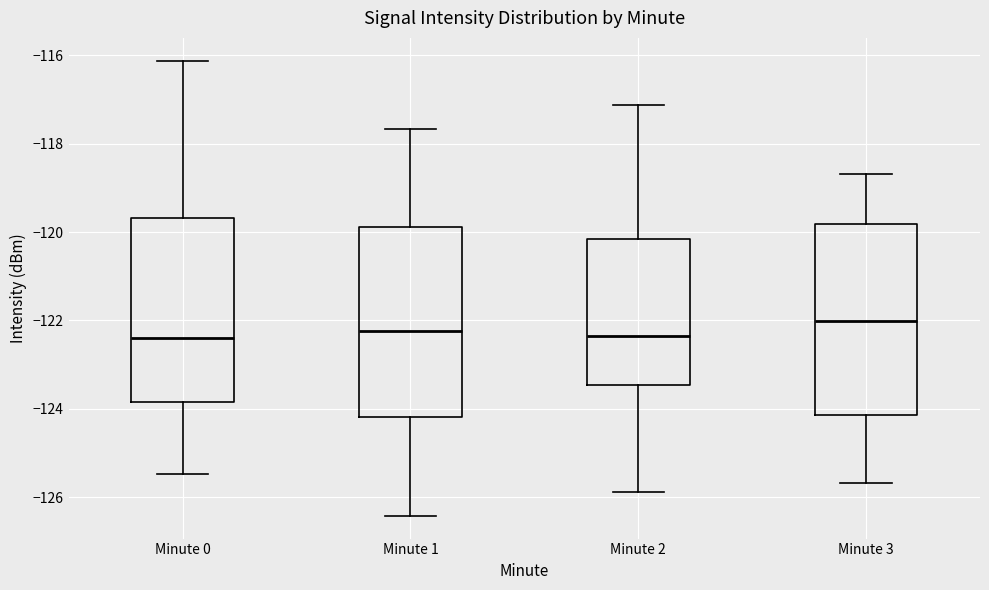

Reading left to right, transcribe this box plot: for each box, give where its median line is, the range the box spans, and where its two whiskers end, as read against the y-axis. The values are not printed on the chart, so give them approximately, as read against the axis.

Minute 0: median -122.4, box -123.8 to -119.6, whiskers -125.4 to -116.2
Minute 1: median -122.2, box -124.2 to -119.8, whiskers -126.4 to -117.6
Minute 2: median -122.4, box -123.4 to -120.2, whiskers -125.8 to -117.2
Minute 3: median -122.0, box -124.2 to -119.8, whiskers -125.6 to -118.6